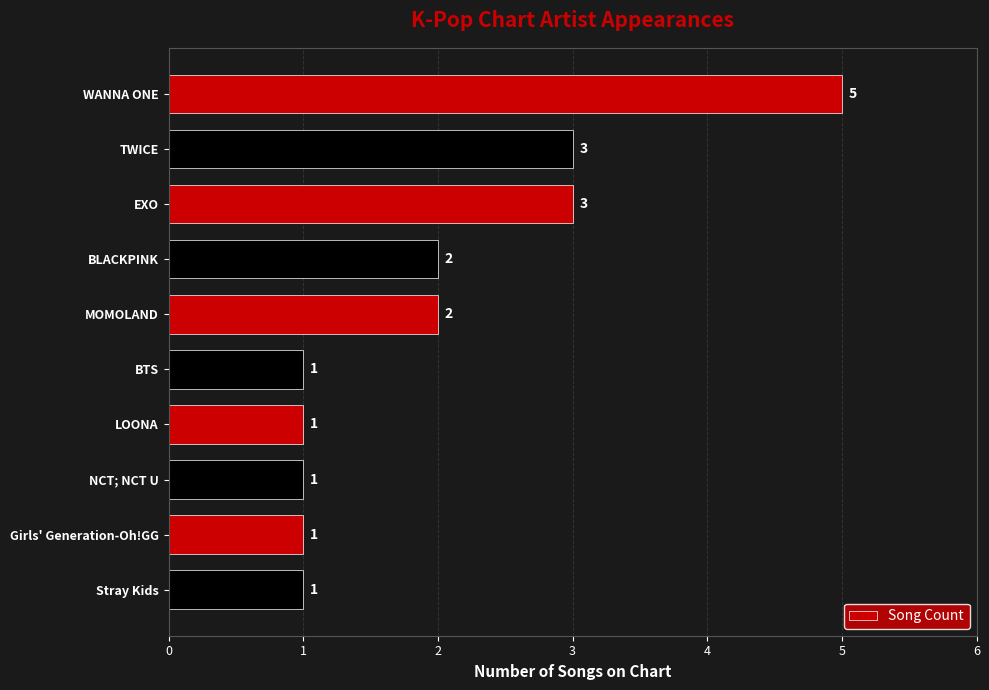

Read the value at EXO.

3